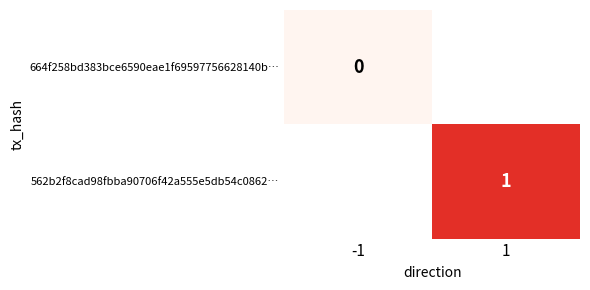

How many categories are shown in the chart?

2